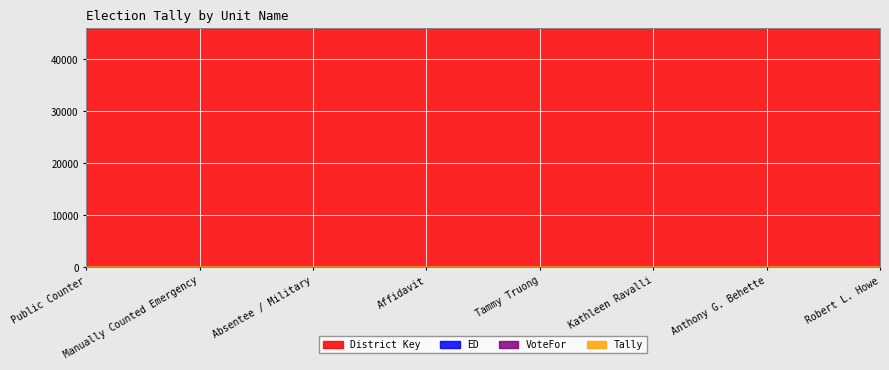

Where does the Tally series first go above 5?

Public Counter